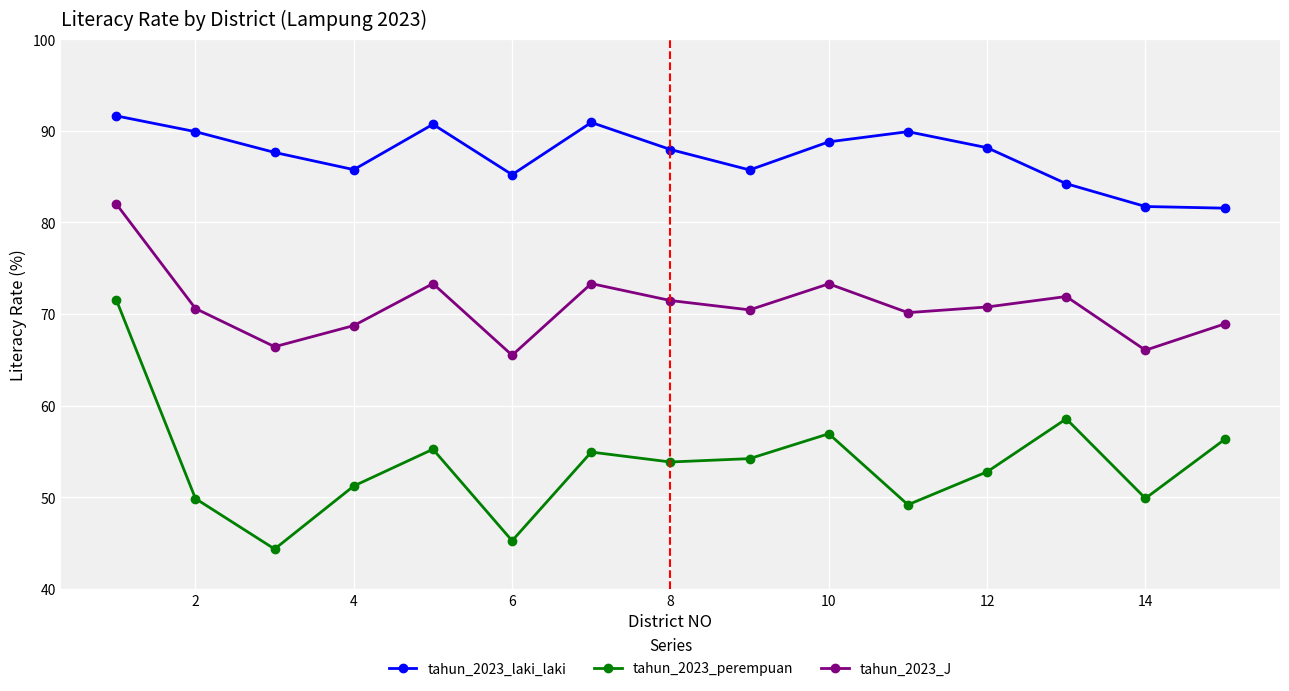

True or false: tahun_2023_perempuan and tahun_2023_J cross at least once.

False